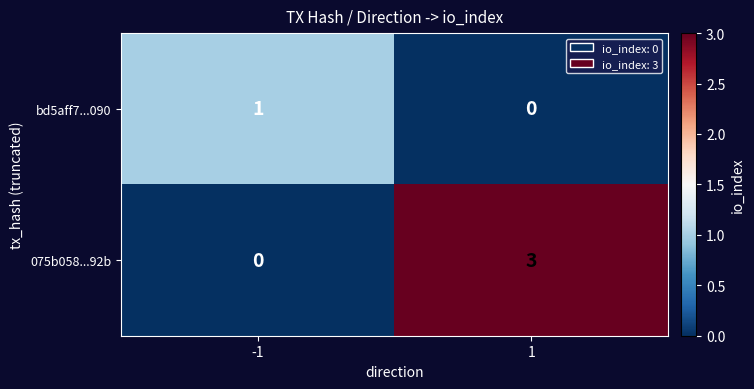

Reading left to right, what are all the values shown in this chart?

bd5aff7...090: 1	0
075b058...92b: 0	3